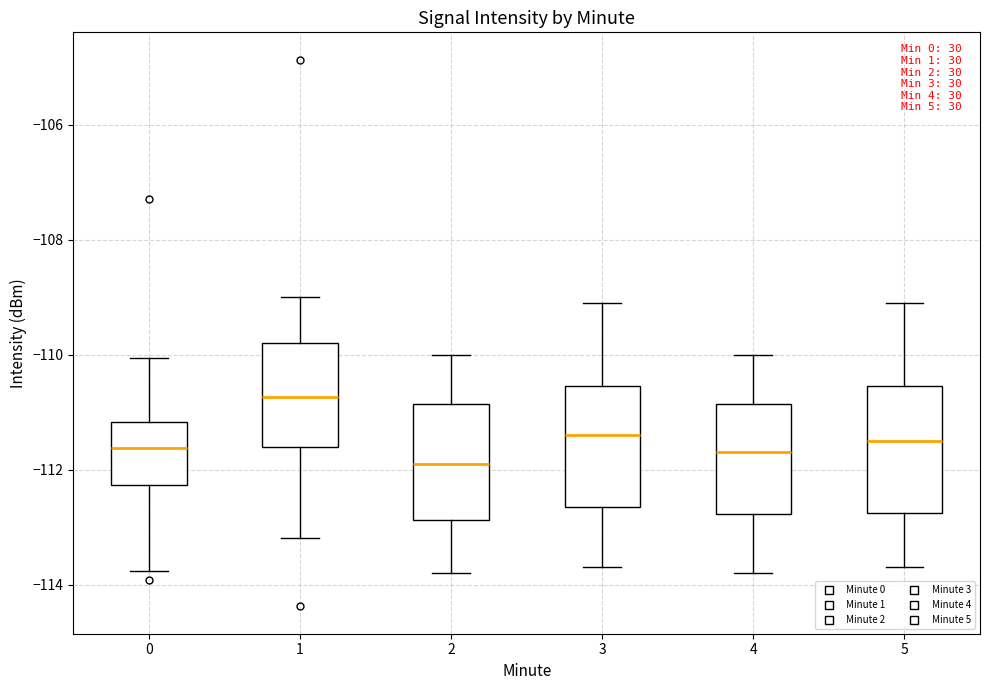

Where does the upper whisker of the box at x = 0 end on the y-axis? The values are not printed on the chart, so give them approximately, as read against the axis.

-110.0